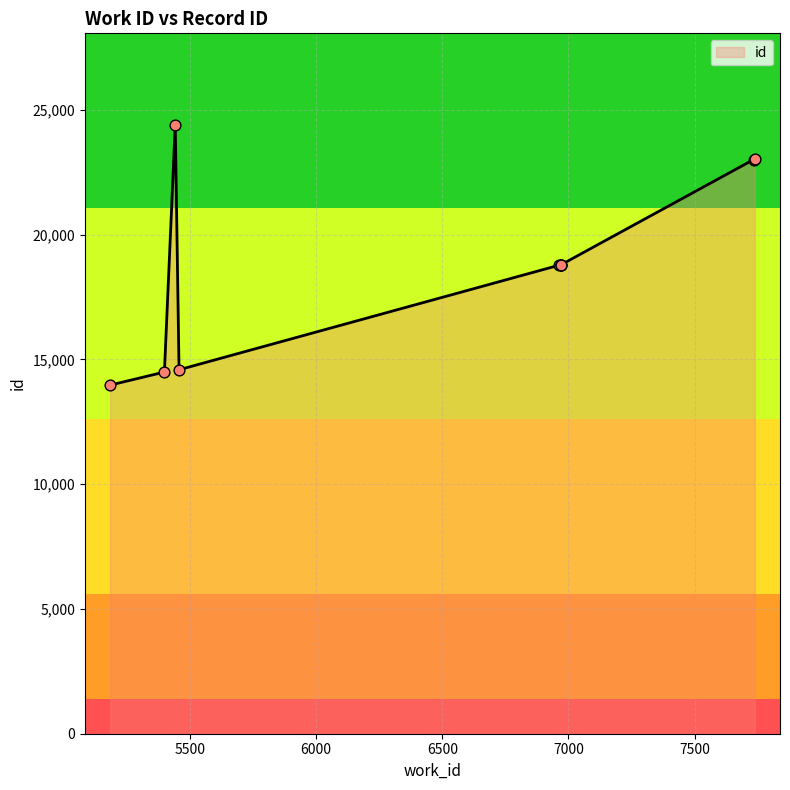

What is the change in value from 5399 to 5457?

+92